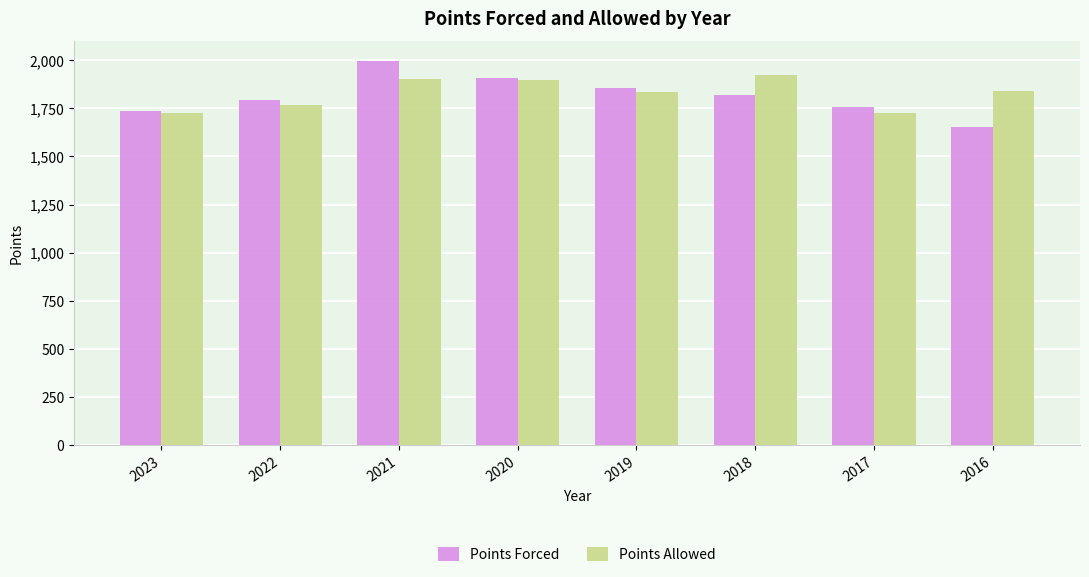

What is the value of the Points Allowed bar at the 3rd from the left?

1903.3